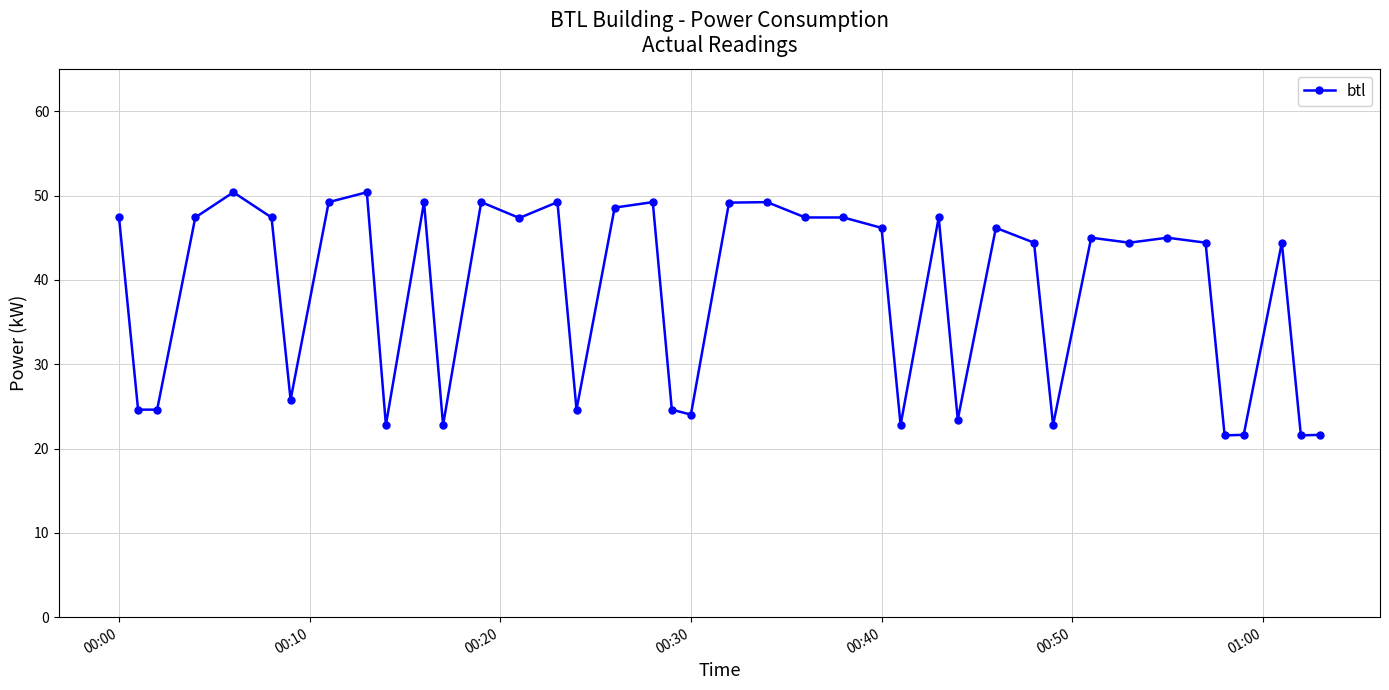

What is the value of the 38th point from the left?

44.4